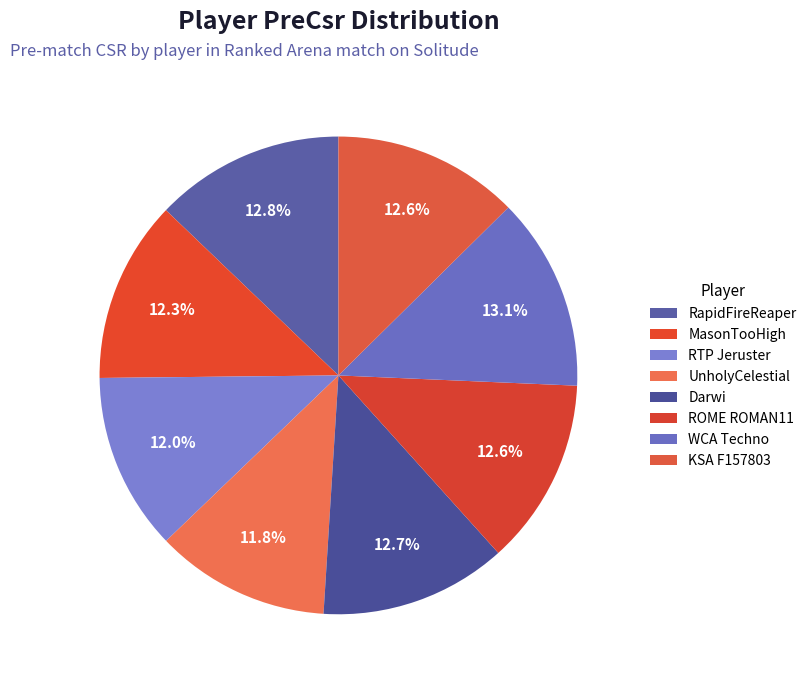

Does any single category account for the majority?

No